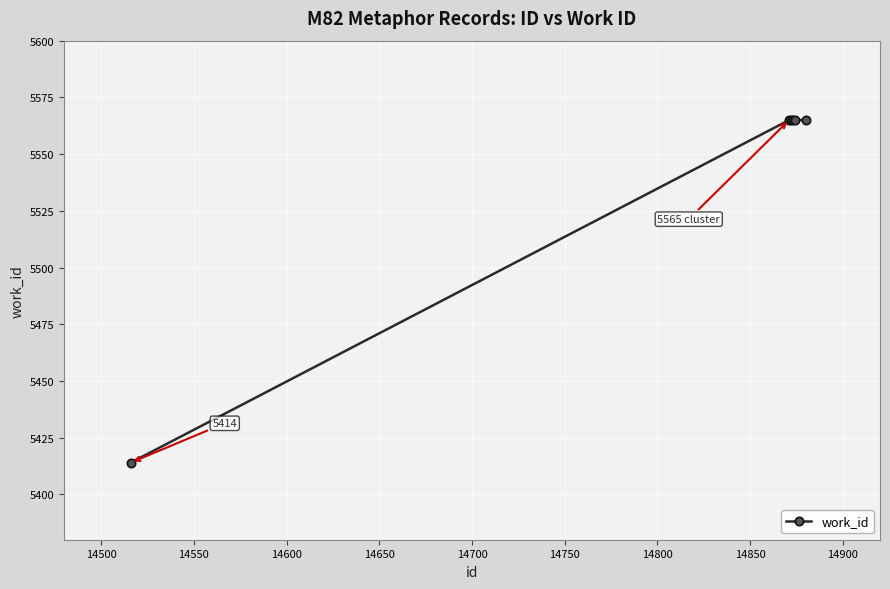

What is the greatest value displayed?

5565